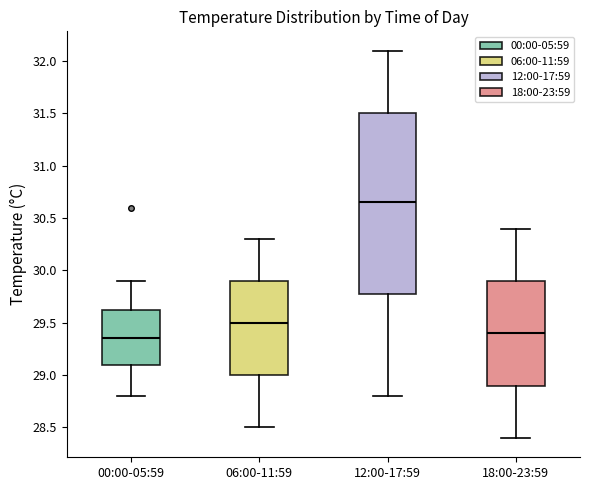

Comparing the boxes themselves (not the whiskers), which one is the tallest?

12:00-17:59